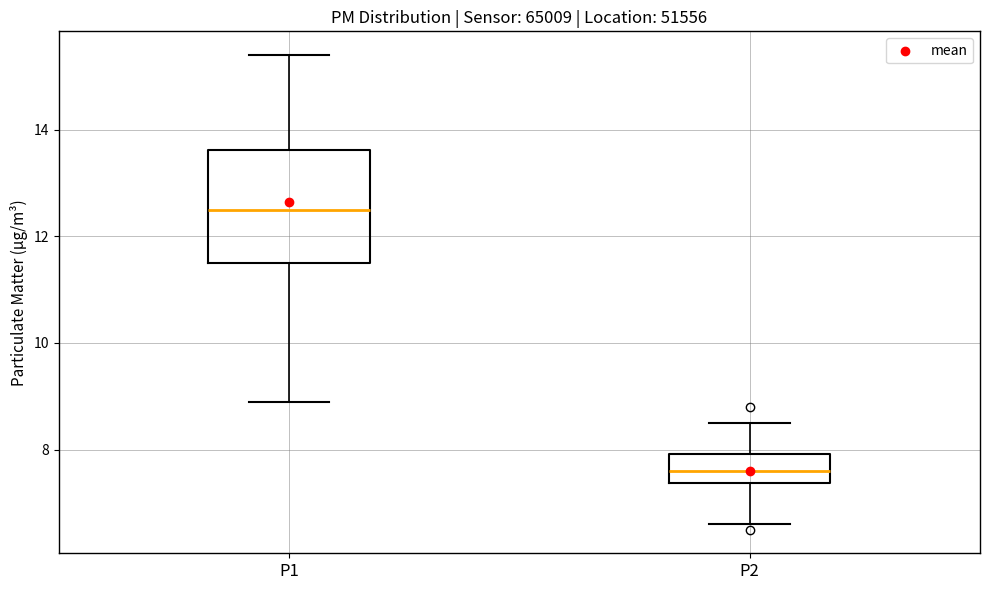

Which box's median line is the lowest?

P2